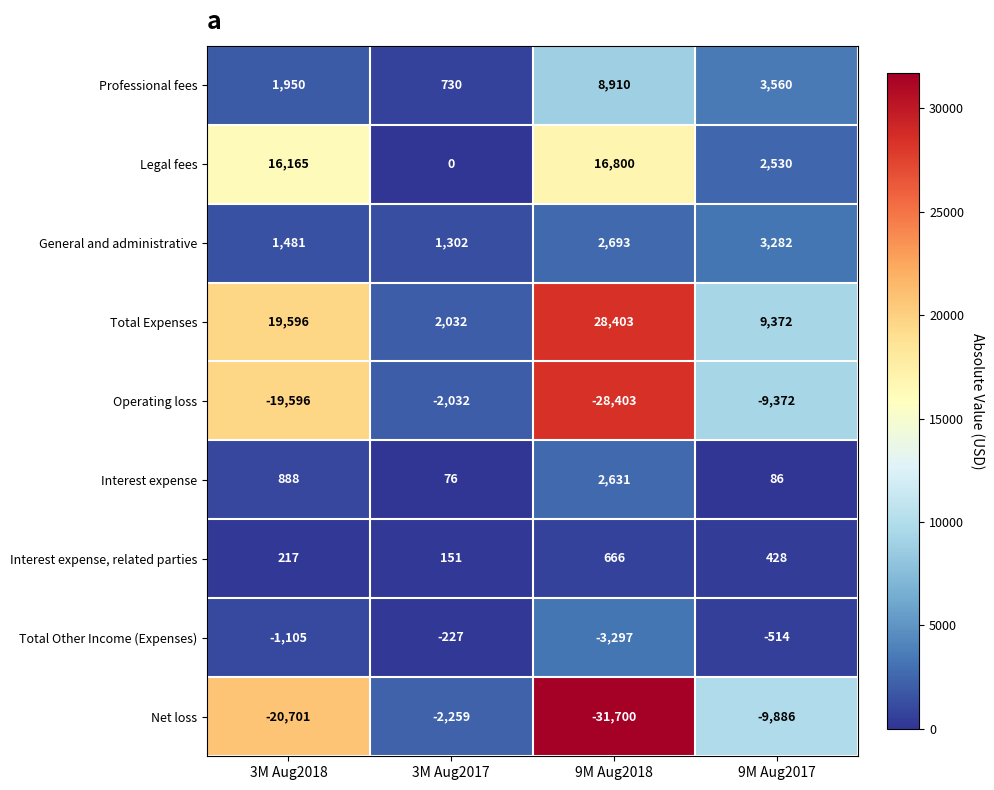

What is the average value of the Professional fees series?

3788